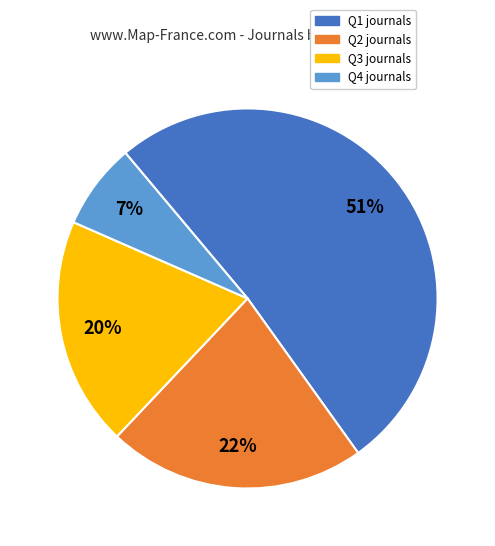

True or false: Q3 accounts for 20% of the total.

True